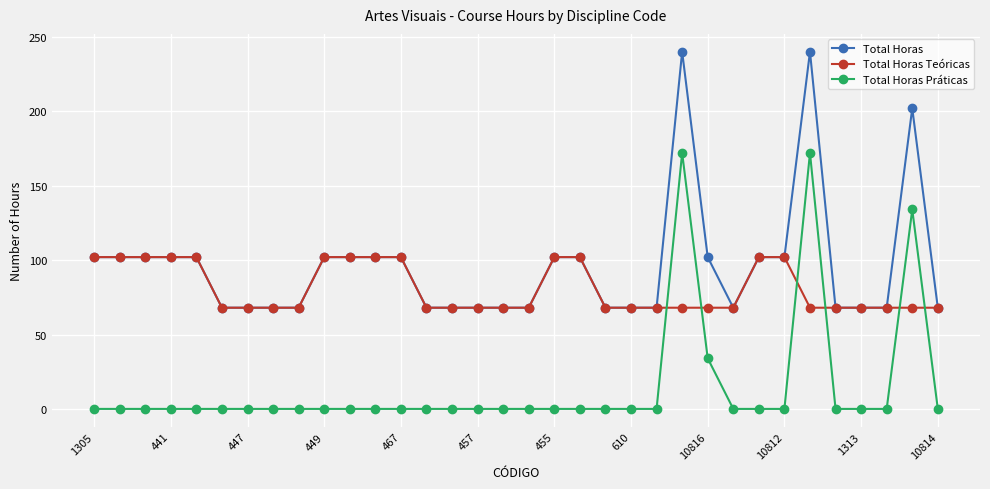

True or false: Total Horas Práticas and Total Horas cross at least once.

False